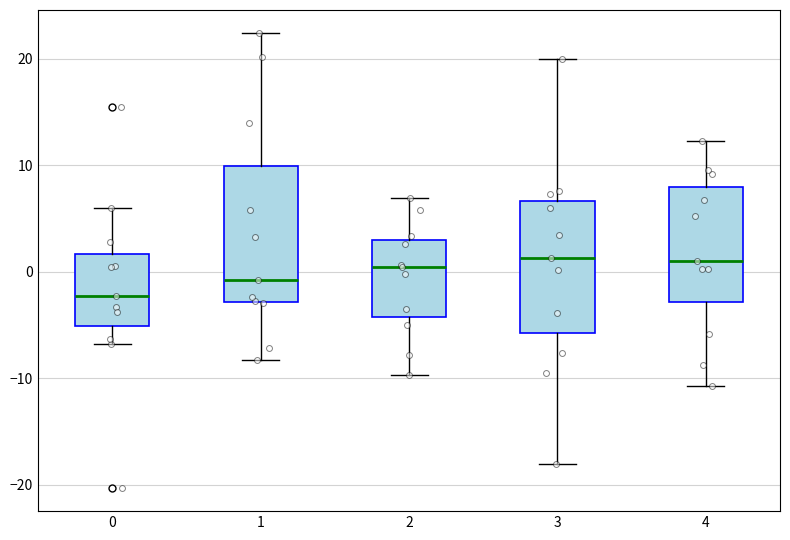

Reading left to right, transcribe this box plot: for each box, give where its median line is, the range the box spans, and where its two whiskers end, as read against the y-axis. The values are not printed on the chart, so give them approximately, as read against the axis.

0: median -2, box -5 to 2, whiskers -7 to 6
1: median -1, box -3 to 10, whiskers -8 to 22
2: median 1, box -4 to 3, whiskers -10 to 7
3: median 1, box -6 to 7, whiskers -18 to 20
4: median 1, box -3 to 8, whiskers -11 to 12